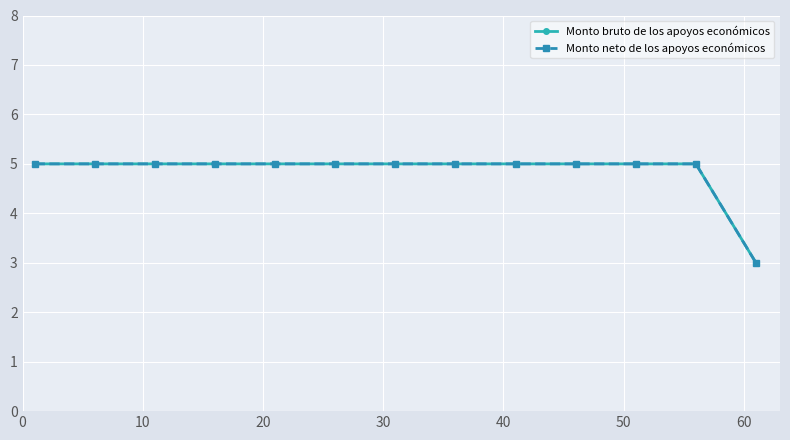

Is this an area chart (filled region under the line)?

No